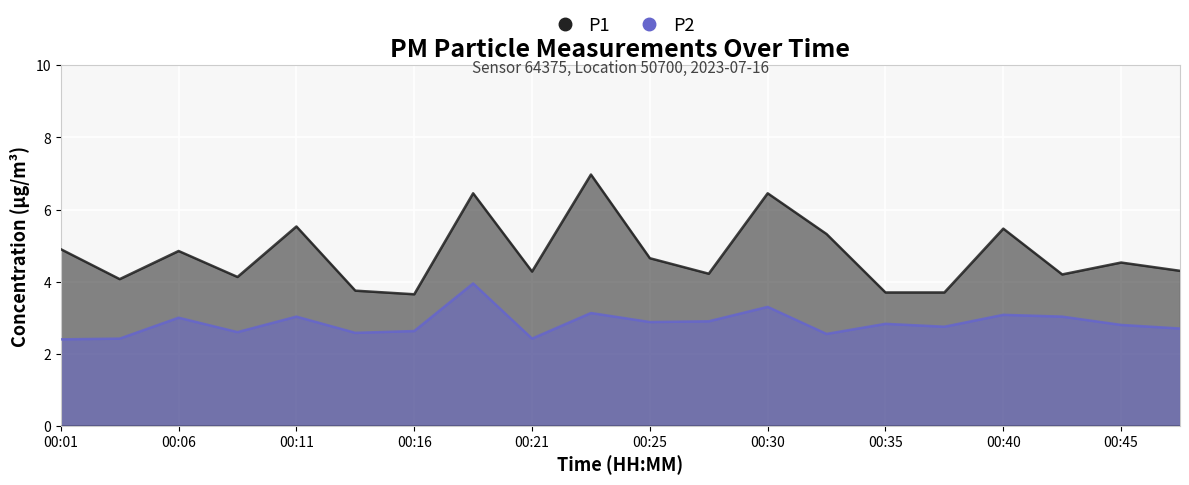

At 00:01, list the series in order from smallest to largest.

P2, P1